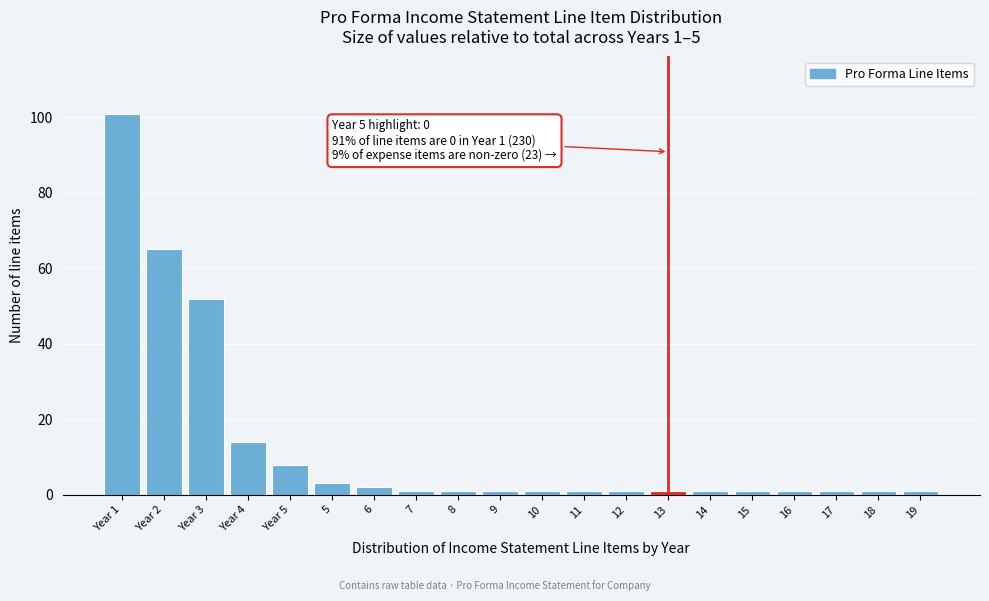

Reading left to right, transcribe all the data shown in this chart.

101	65	52	14	8	3	2	1	1	1	1	1	1	1	1	1	1	1	1	1